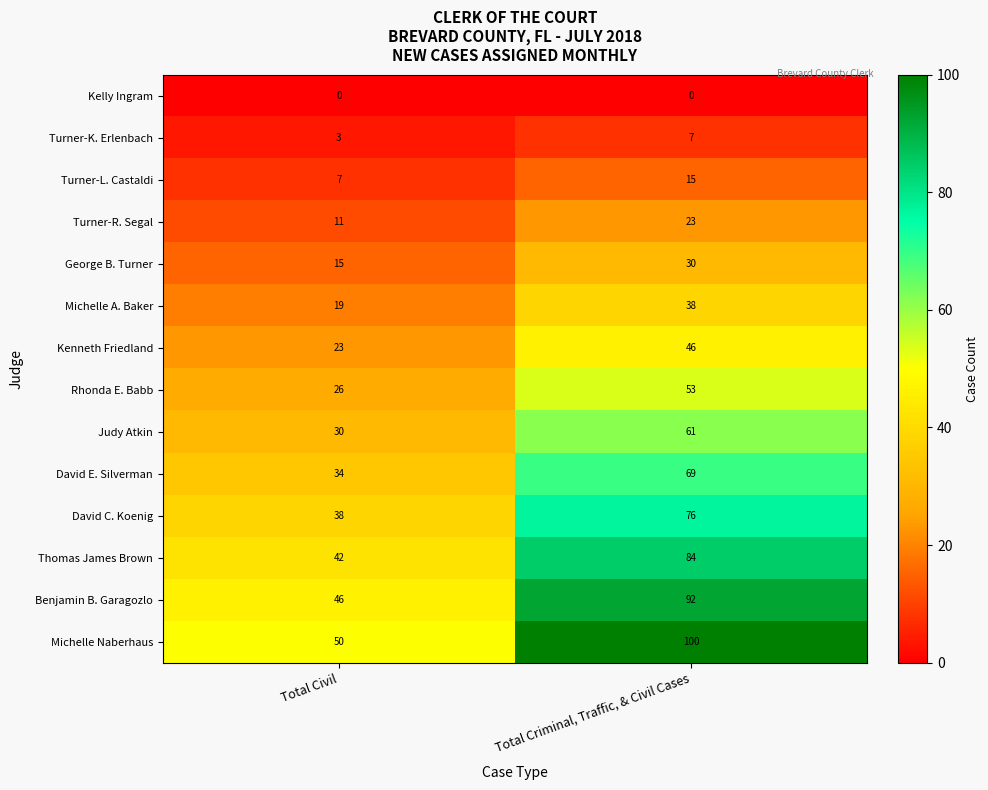

What is the maximum value shown in the chart?

100